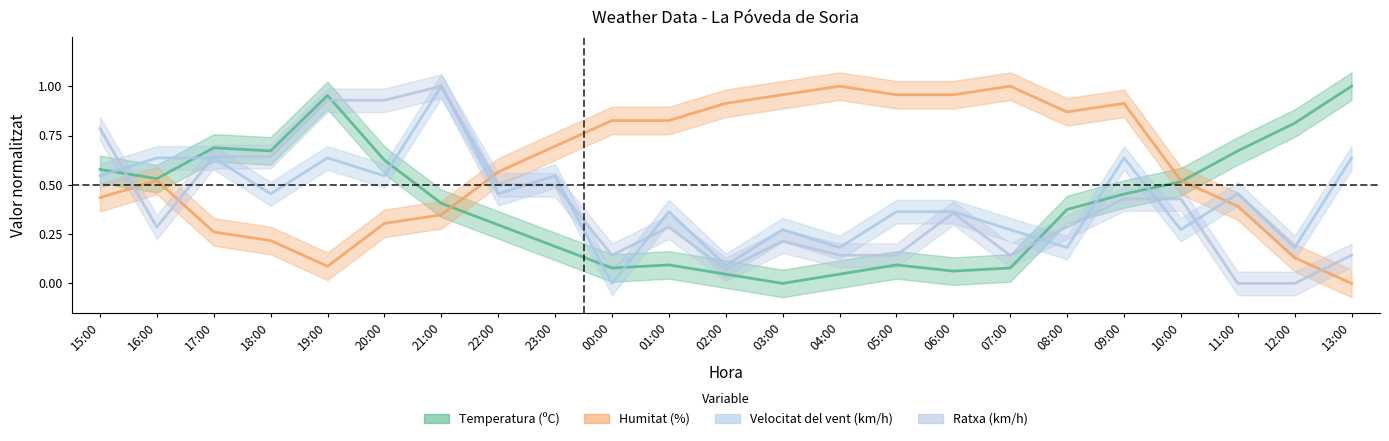

What is the average value of the Humitat (%) series?

0.6